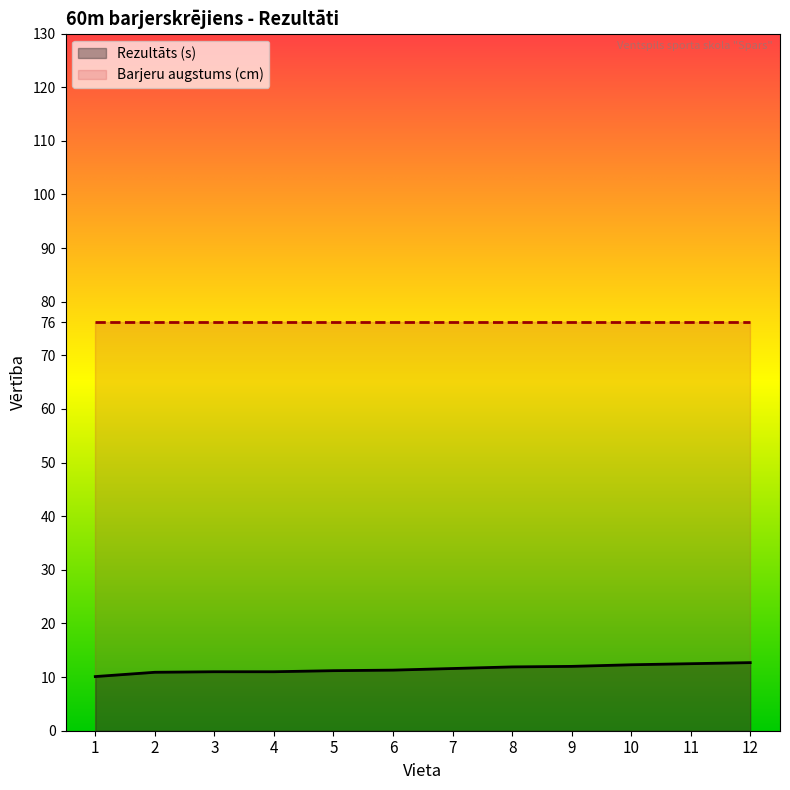

True or false: the data shows 5.9 at 4.

False